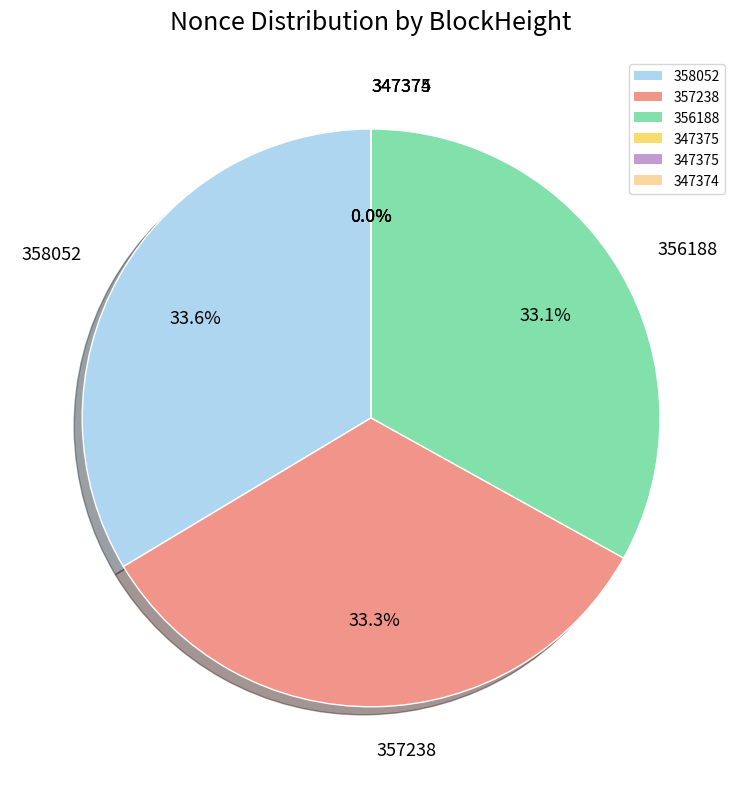

Is there a majority slice in this chart?

No